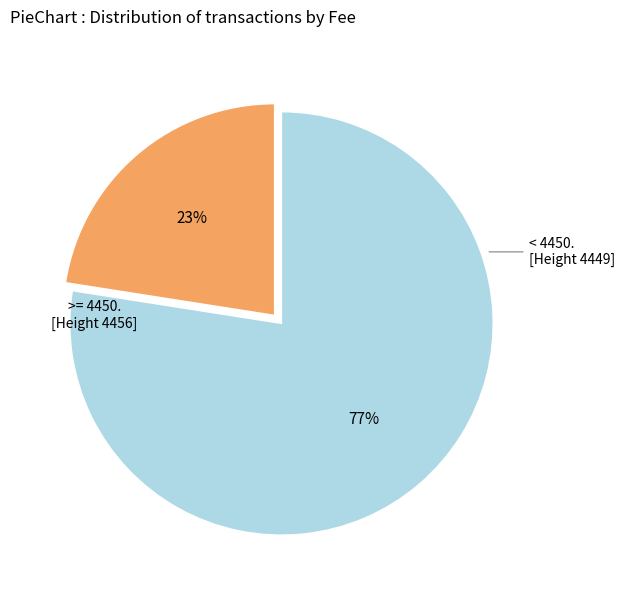

To the nearest percent, what is the average slice percentage?

50%